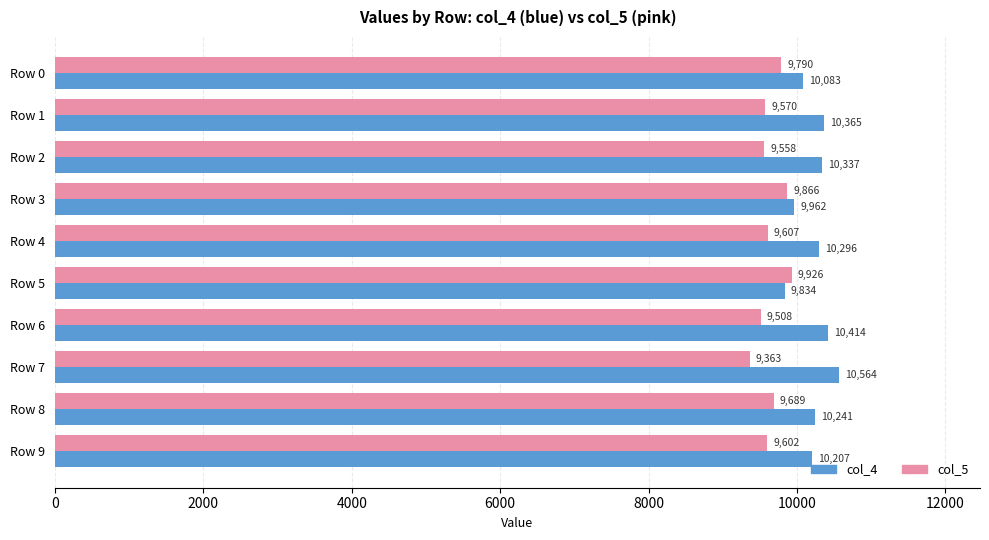

Which series has the widest spread of values?

col_4